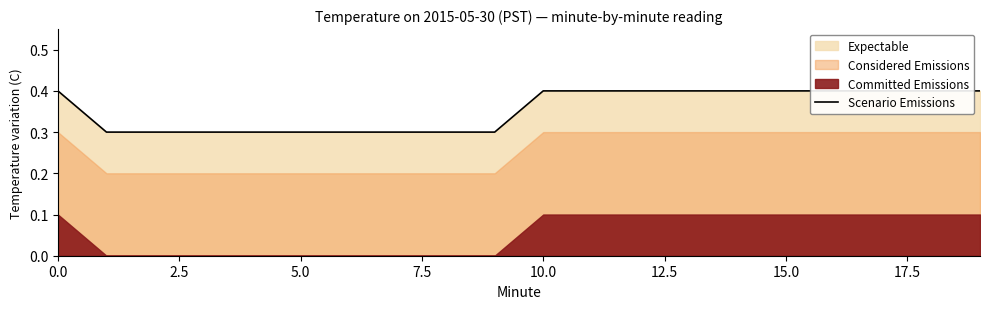

How many values are between 0 and 1?

20